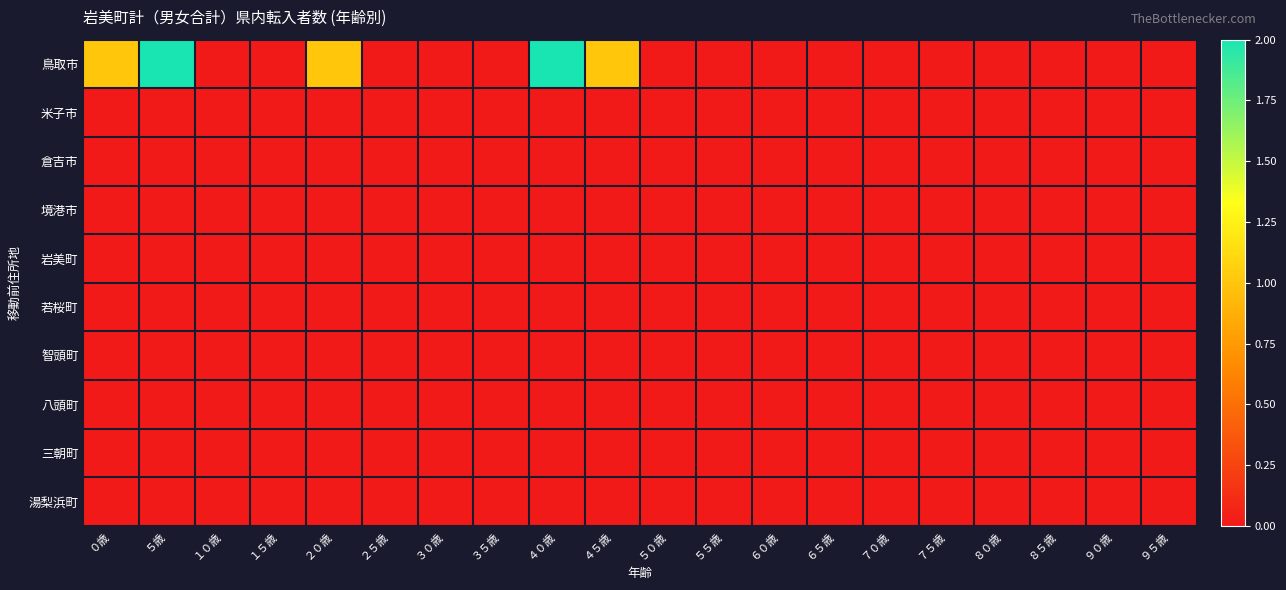

Reading left to right, transcribe all the data shown in this chart.

鳥取市: ０歳=1	５歳=2	１０歳=0	１５歳=0	２０歳=1	２５歳=0	３０歳=0	３５歳=0	４０歳=2	４５歳=1	５０歳=0	５５歳=0	６０歳=0	６５歳=0	７０歳=0	７５歳=0	８０歳=0	８５歳=0	９０歳=0	９５歳=0
米子市: ０歳=0	５歳=0	１０歳=0	１５歳=0	２０歳=0	２５歳=0	３０歳=0	３５歳=0	４０歳=0	４５歳=0	５０歳=0	５５歳=0	６０歳=0	６５歳=0	７０歳=0	７５歳=0	８０歳=0	８５歳=0	９０歳=0	９５歳=0
倉吉市: ０歳=0	５歳=0	１０歳=0	１５歳=0	２０歳=0	２５歳=0	３０歳=0	３５歳=0	４０歳=0	４５歳=0	５０歳=0	５５歳=0	６０歳=0	６５歳=0	７０歳=0	７５歳=0	８０歳=0	８５歳=0	９０歳=0	９５歳=0
境港市: ０歳=0	５歳=0	１０歳=0	１５歳=0	２０歳=0	２５歳=0	３０歳=0	３５歳=0	４０歳=0	４５歳=0	５０歳=0	５５歳=0	６０歳=0	６５歳=0	７０歳=0	７５歳=0	８０歳=0	８５歳=0	９０歳=0	９５歳=0
岩美町: ０歳=0	５歳=0	１０歳=0	１５歳=0	２０歳=0	２５歳=0	３０歳=0	３５歳=0	４０歳=0	４５歳=0	５０歳=0	５５歳=0	６０歳=0	６５歳=0	７０歳=0	７５歳=0	８０歳=0	８５歳=0	９０歳=0	９５歳=0
若桜町: ０歳=0	５歳=0	１０歳=0	１５歳=0	２０歳=0	２５歳=0	３０歳=0	３５歳=0	４０歳=0	４５歳=0	５０歳=0	５５歳=0	６０歳=0	６５歳=0	７０歳=0	７５歳=0	８０歳=0	８５歳=0	９０歳=0	９５歳=0
智頭町: ０歳=0	５歳=0	１０歳=0	１５歳=0	２０歳=0	２５歳=0	３０歳=0	３５歳=0	４０歳=0	４５歳=0	５０歳=0	５５歳=0	６０歳=0	６５歳=0	７０歳=0	７５歳=0	８０歳=0	８５歳=0	９０歳=0	９５歳=0
八頭町: ０歳=0	５歳=0	１０歳=0	１５歳=0	２０歳=0	２５歳=0	３０歳=0	３５歳=0	４０歳=0	４５歳=0	５０歳=0	５５歳=0	６０歳=0	６５歳=0	７０歳=0	７５歳=0	８０歳=0	８５歳=0	９０歳=0	９５歳=0
三朝町: ０歳=0	５歳=0	１０歳=0	１５歳=0	２０歳=0	２５歳=0	３０歳=0	３５歳=0	４０歳=0	４５歳=0	５０歳=0	５５歳=0	６０歳=0	６５歳=0	７０歳=0	７５歳=0	８０歳=0	８５歳=0	９０歳=0	９５歳=0
湯梨浜町: ０歳=0	５歳=0	１０歳=0	１５歳=0	２０歳=0	２５歳=0	３０歳=0	３５歳=0	４０歳=0	４５歳=0	５０歳=0	５５歳=0	６０歳=0	６５歳=0	７０歳=0	７５歳=0	８０歳=0	８５歳=0	９０歳=0	９５歳=0